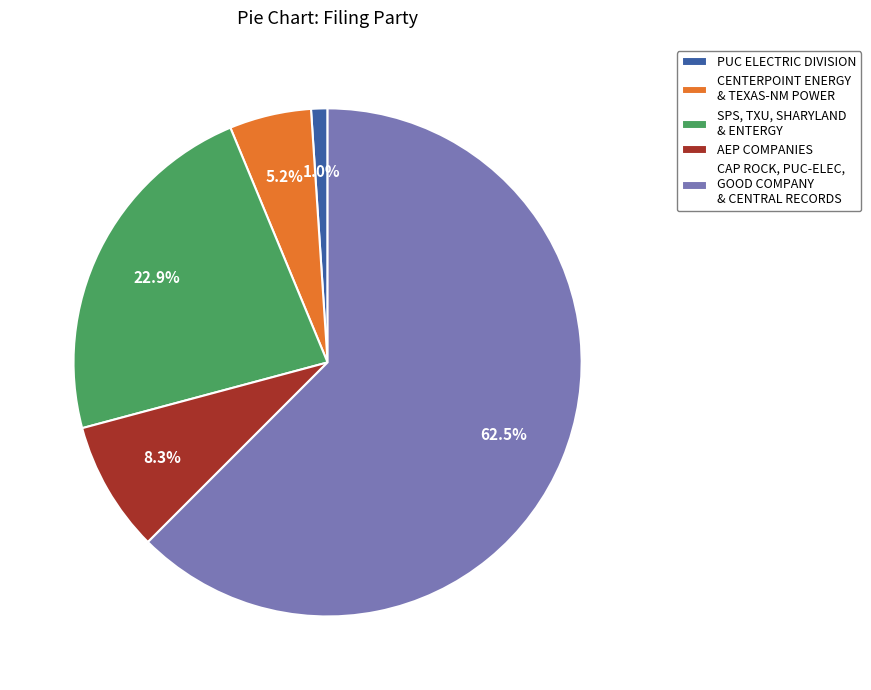

Which category has the biggest portion of the pie?

CAP ROCK, PUC-ELEC, GOOD COMPANY & CENTRAL RECORDS